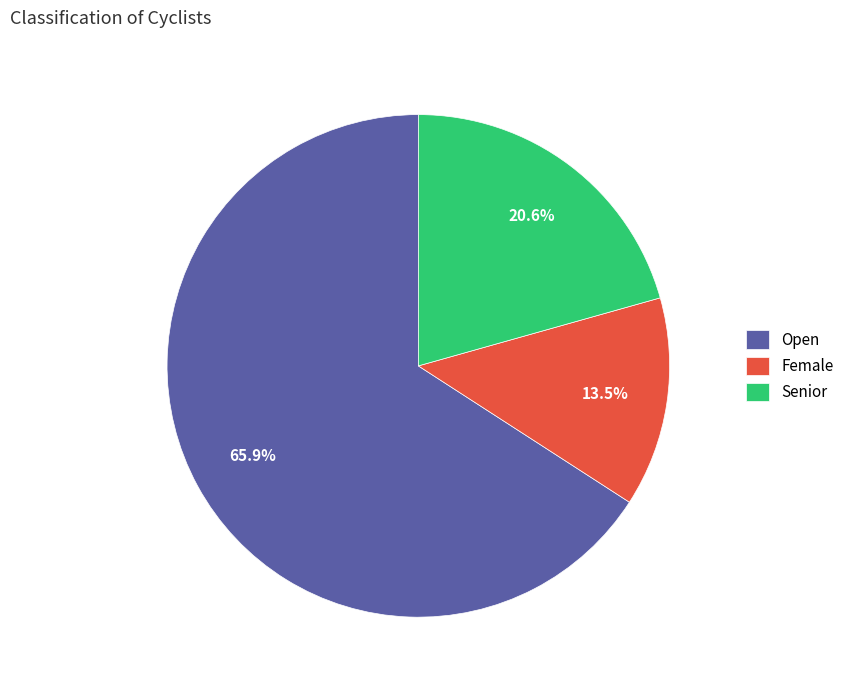

Which category accounts for the majority?

Open